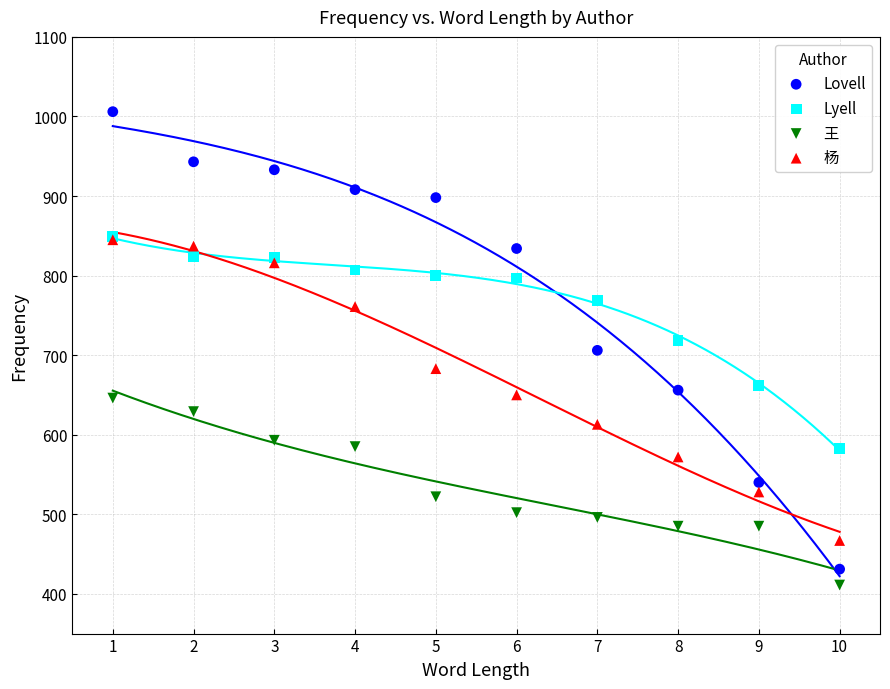

What are all the series names shown in the legend?

Lovell, Lyell, 王, 杨